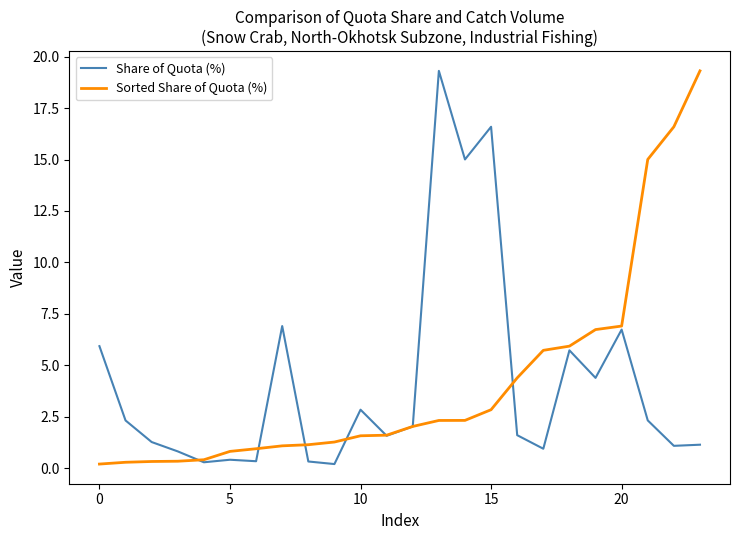

What is the greatest value displayed?

19.3